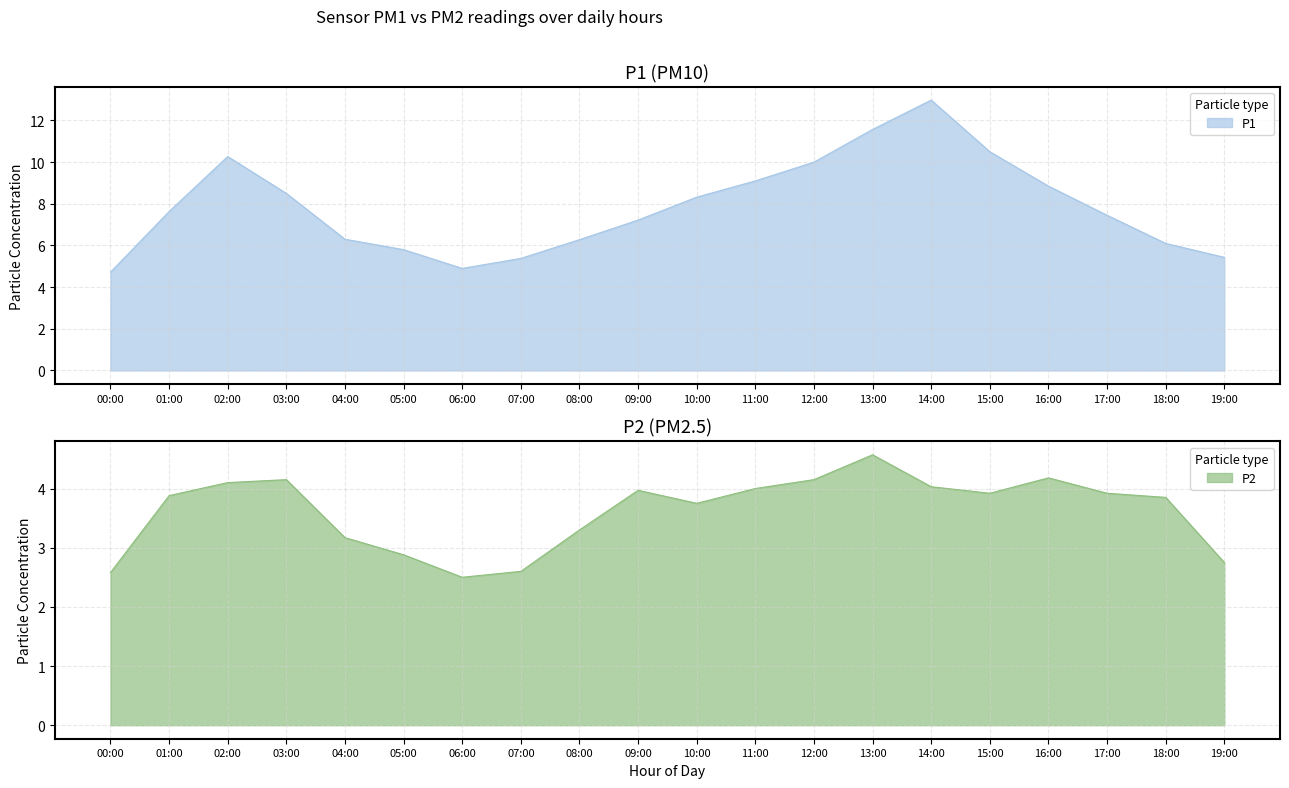

Rank the series by their maximum value, from lowest to highest.

P2, P1